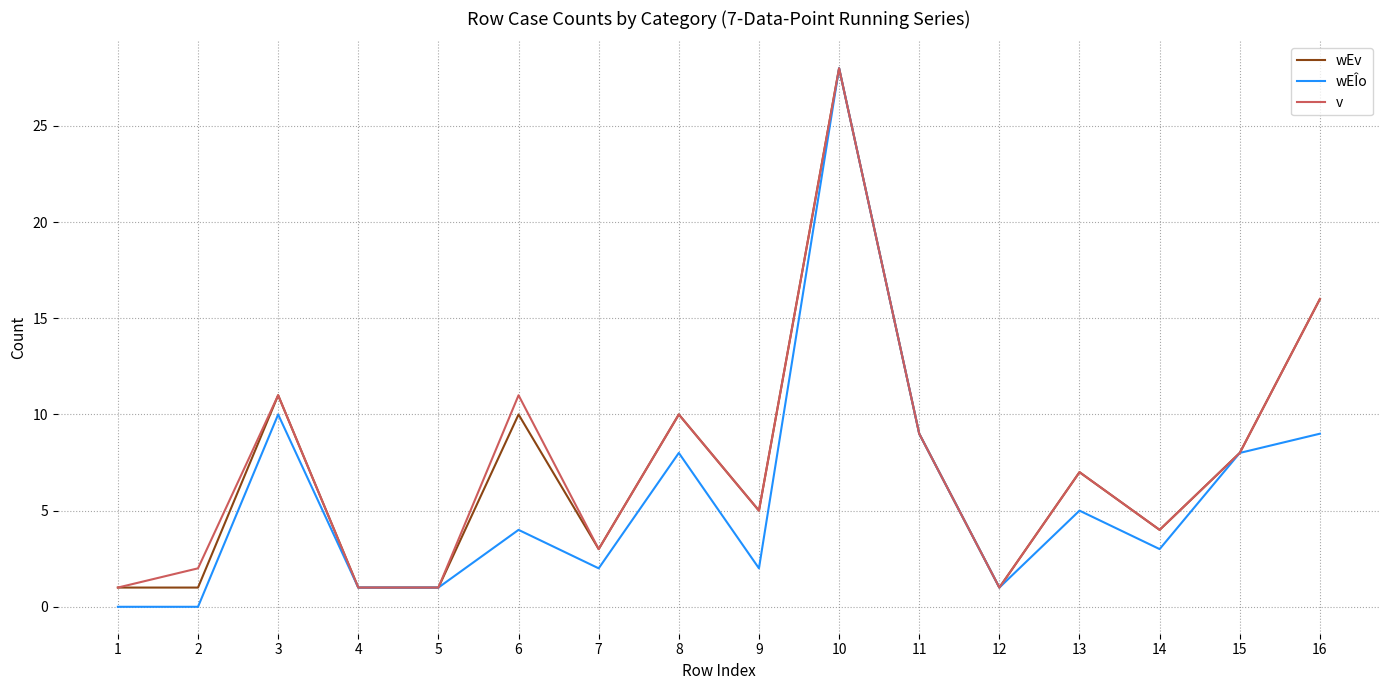

Is the value of wEÎo at 6 greater than the value of v at 10?

No